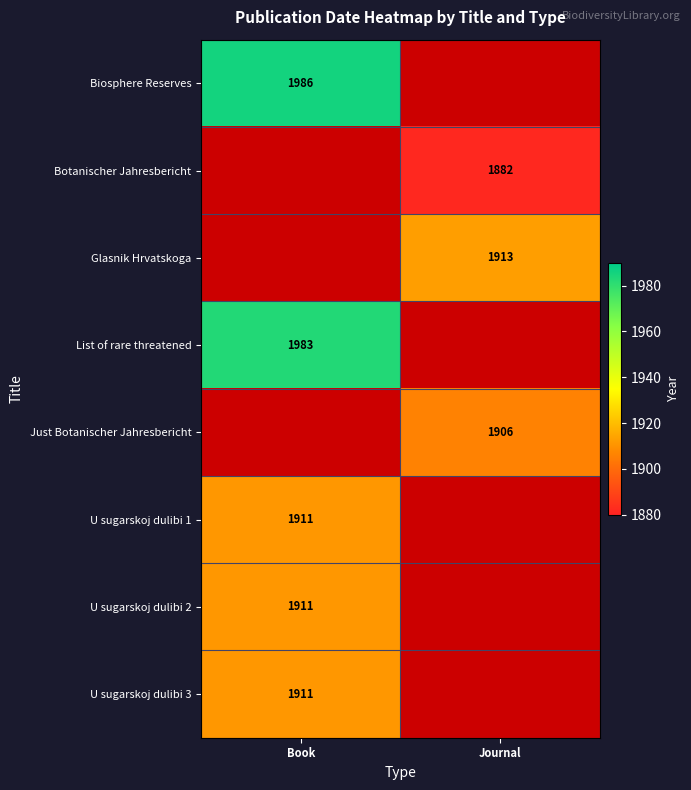

True or false: List of rare threatened has a value of 536 at Book.

False